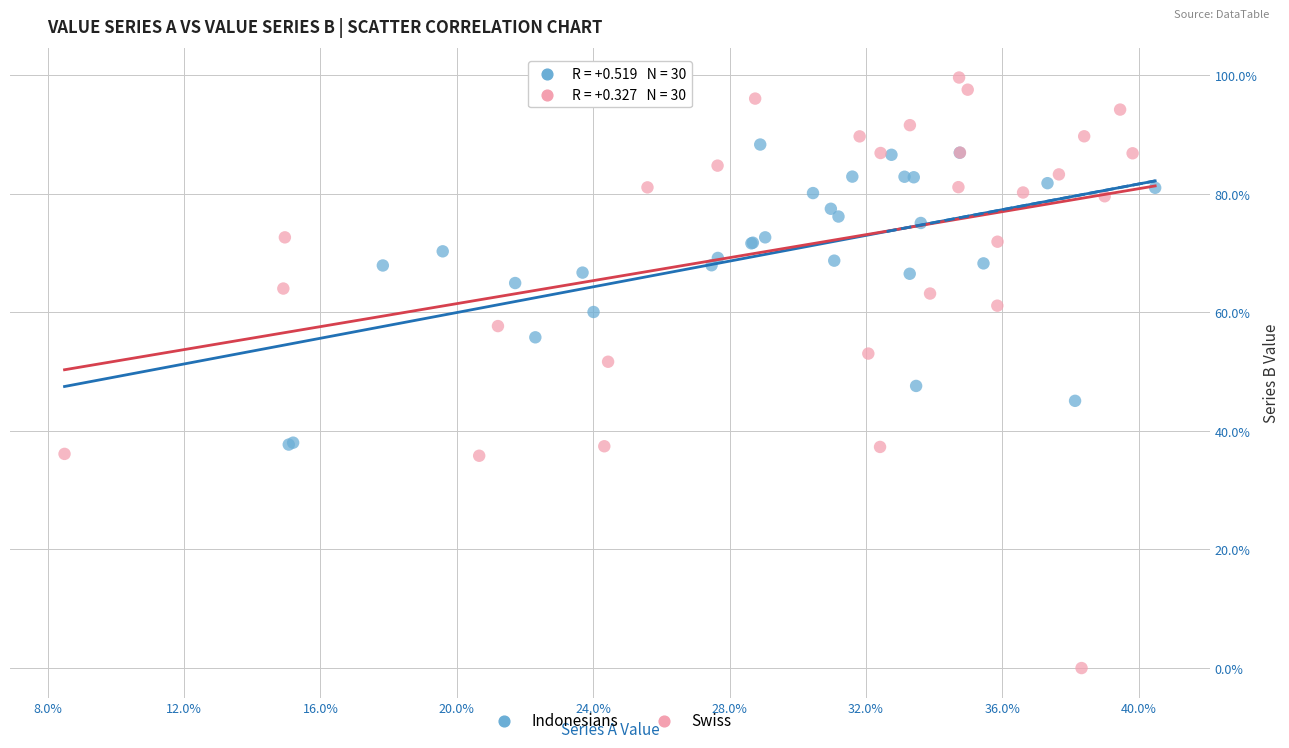

Which series reaches the minimum Y coordinate?

Swiss